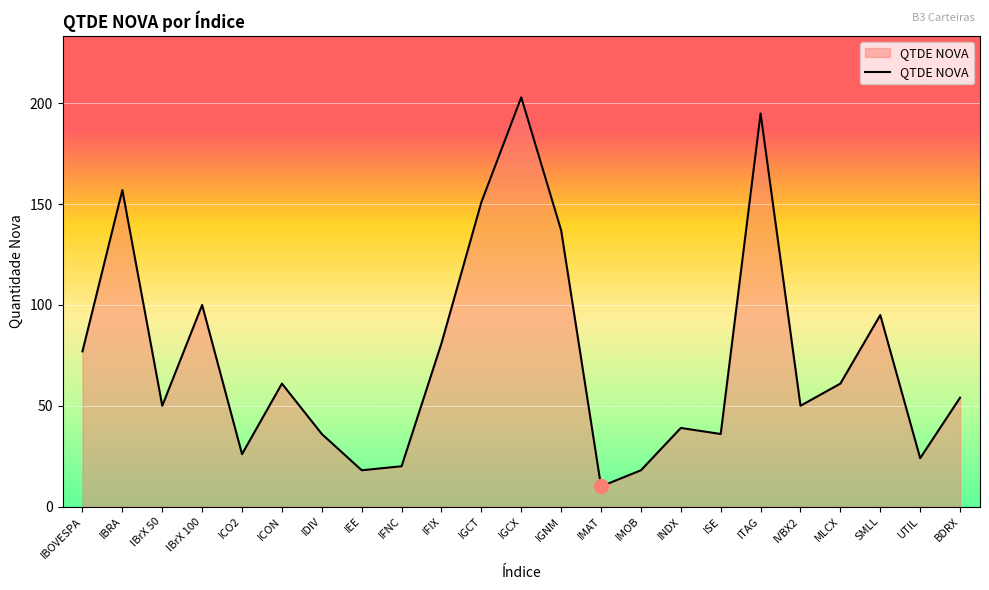

Reading left to right, list all the values displayed in this chart.

IBOVESPA=77	IBRA=157	IBrX 50=50	IBrX 100=100	ICO2=26	ICON=61	IDIV=36	IEE=18	IFNC=20	IFIX=81	IGCT=151	IGCX=203	IGNM=137	IMAT=10	IMOB=18	INDX=39	ISE=36	ITAG=195	IVBX2=50	MLCX=61	SMLL=95	UTIL=24	BDRX=54